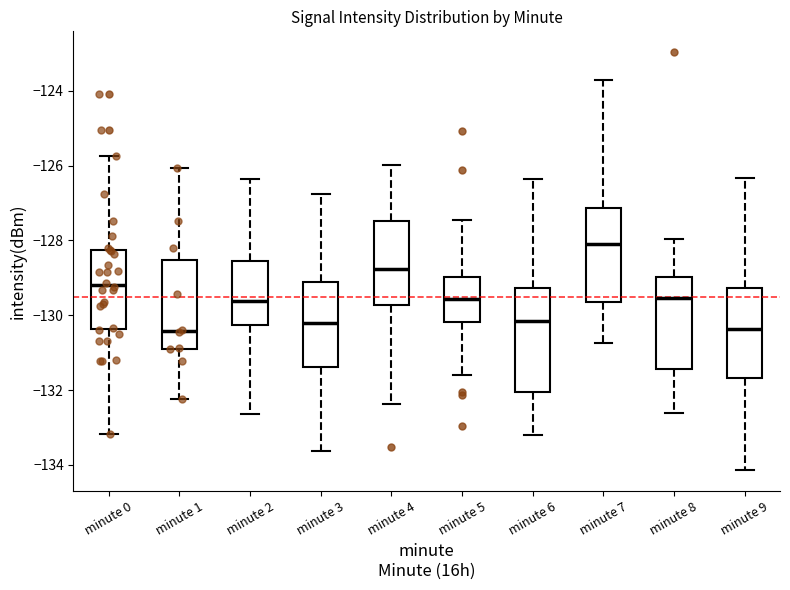

Reading left to right, transcribe this box plot: for each box, give where its median line is, the range the box spans, and where its two whiskers end, as read against the y-axis. The values are not printed on the chart, so give them approximately, as read against the axis.

minute 0: median -129.2, box -130.4 to -128.2, whiskers -133.2 to -125.8
minute 1: median -130.4, box -131.0 to -128.6, whiskers -132.2 to -126.0
minute 2: median -129.6, box -130.2 to -128.6, whiskers -132.6 to -126.4
minute 3: median -130.2, box -131.4 to -129.2, whiskers -133.6 to -126.8
minute 4: median -128.8, box -129.8 to -127.4, whiskers -132.4 to -126.0
minute 5: median -129.6, box -130.2 to -129.0, whiskers -131.6 to -127.4
minute 6: median -130.2, box -132.0 to -129.2, whiskers -133.2 to -126.4
minute 7: median -128.0, box -129.6 to -127.2, whiskers -130.8 to -123.8
minute 8: median -129.6, box -131.4 to -129.0, whiskers -132.6 to -128.0
minute 9: median -130.4, box -131.6 to -129.2, whiskers -134.2 to -126.4